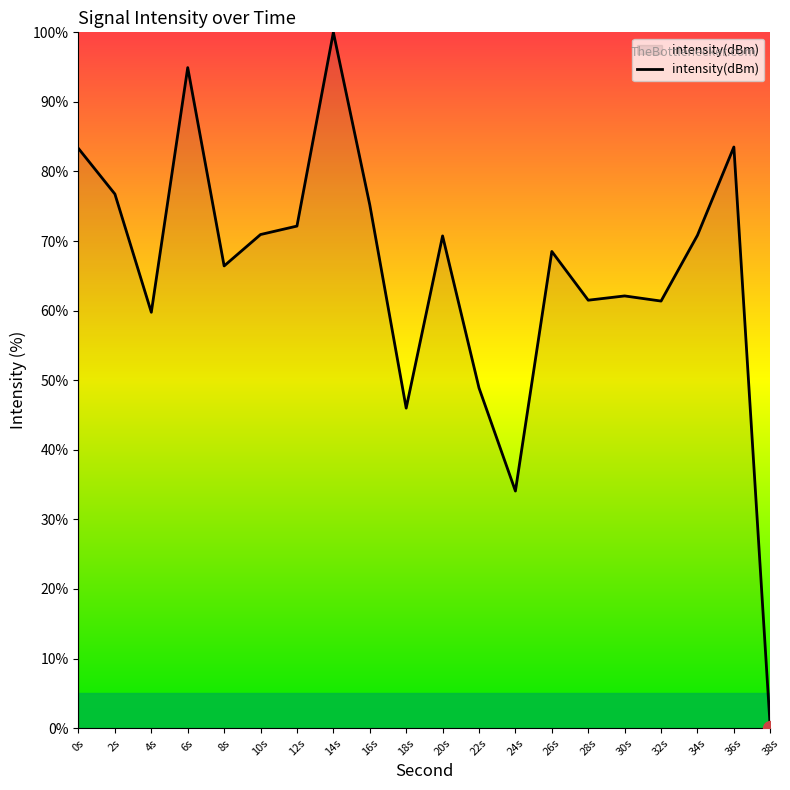

What position from the right is 26s?

7